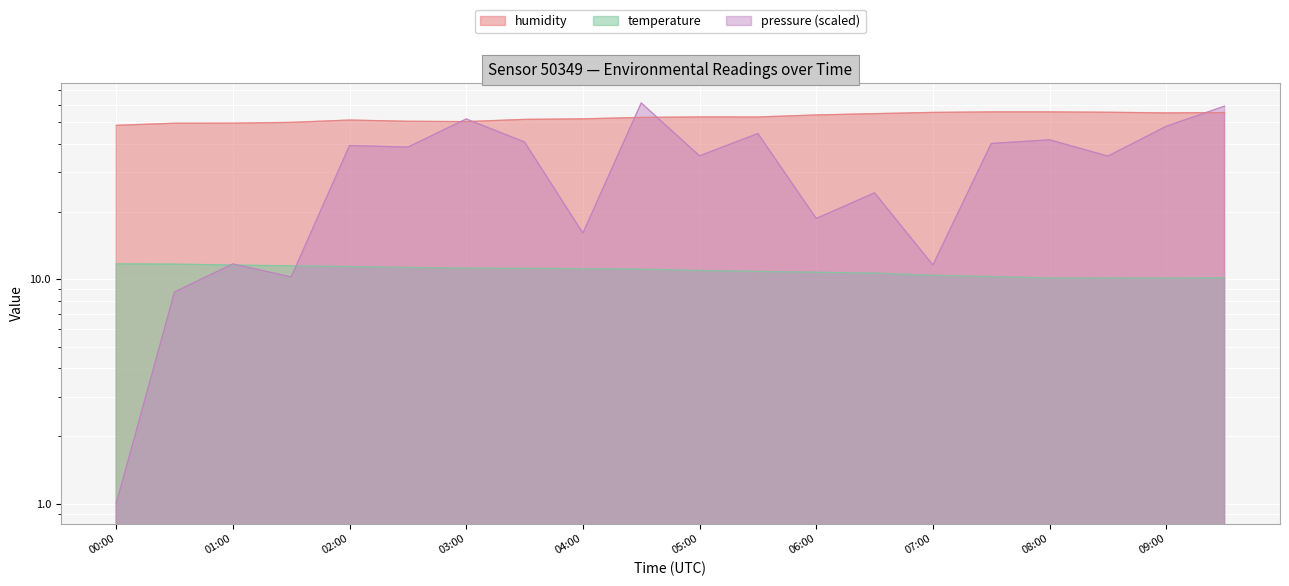

Which category has the lowest value across all series?

00:00